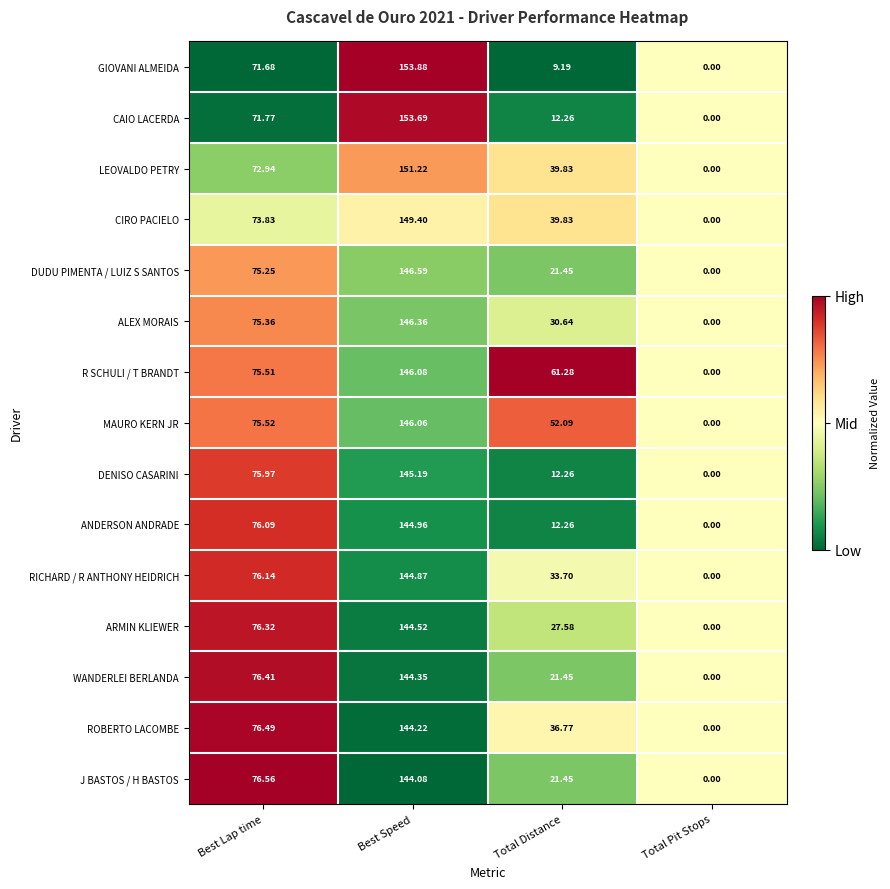

List the series in order of their peak value, highest first.

GIOVANI ALMEIDA, CAIO LACERDA, LEOVALDO PETRY, CIRO PACIELO, DUDU PIMENTA / LUIZ S SANTOS, ALEX MORAIS, R SCHULI / T BRANDT, MAURO KERN JR, DENISO CASARINI, ANDERSON ANDRADE, RICHARD / R ANTHONY HEIDRICH, ARMIN KLIEWER, WANDERLEI BERLANDA, ROBERTO LACOMBE, J BASTOS / H BASTOS